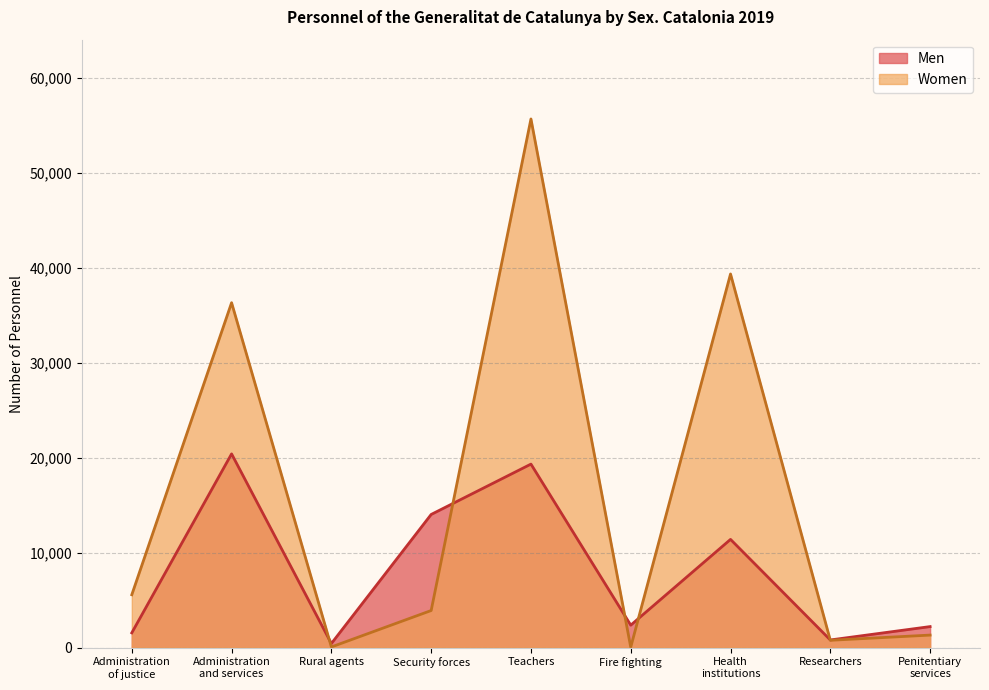

What is the difference between the highest and lowest values at Researchers?

34